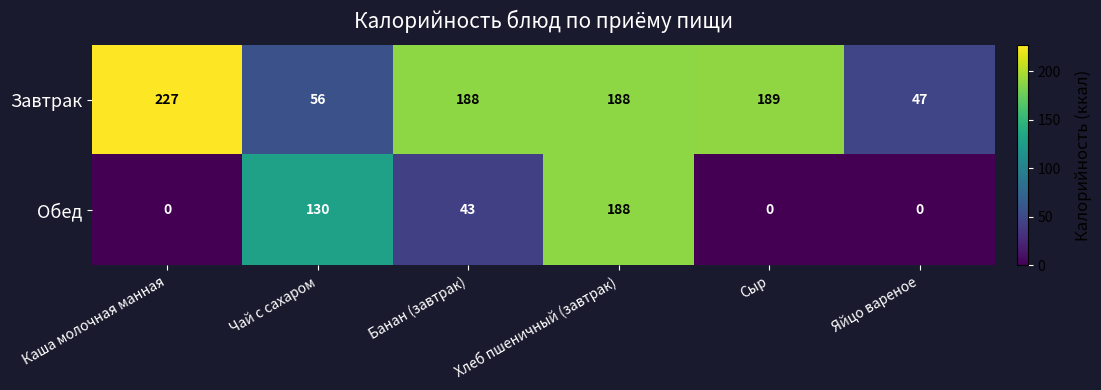

How many distinct data groups are displayed?

2